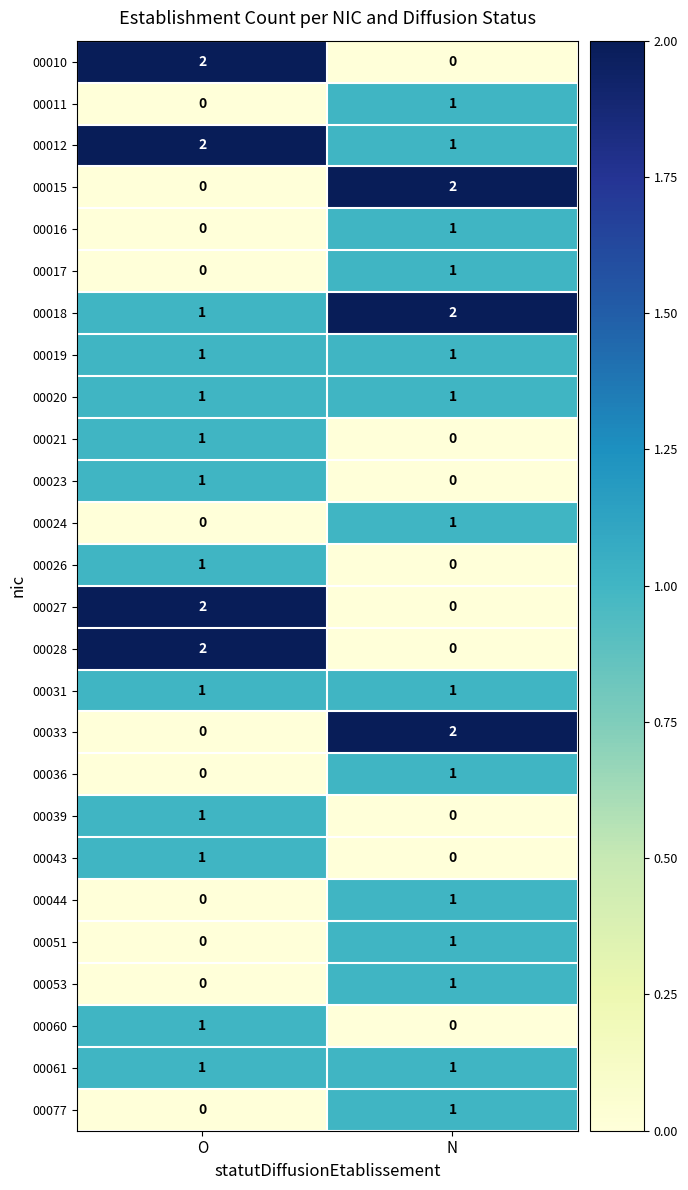

At which category is the sum across all series the highest?

N